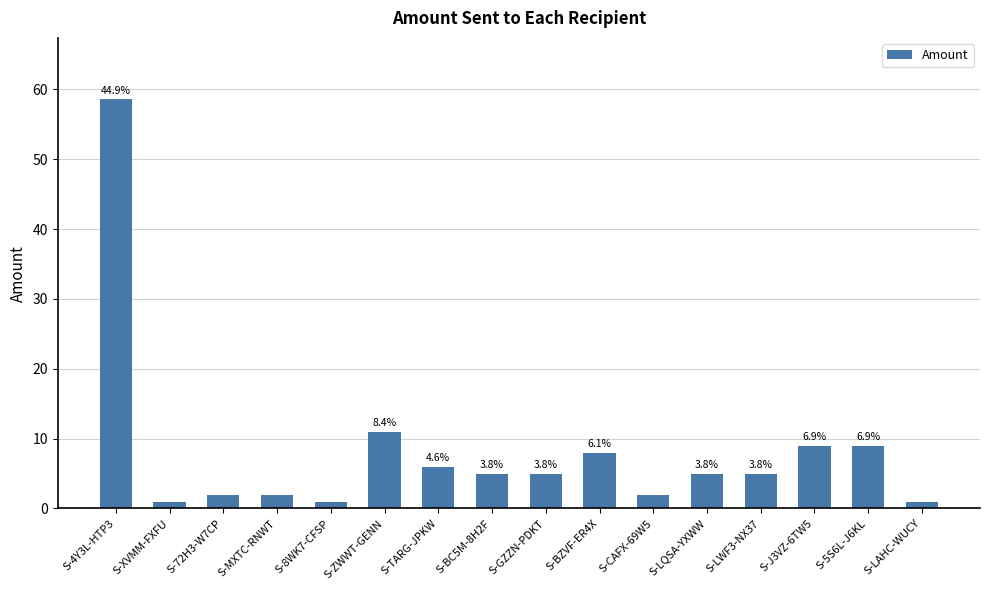

What is the greatest value displayed?

58.6